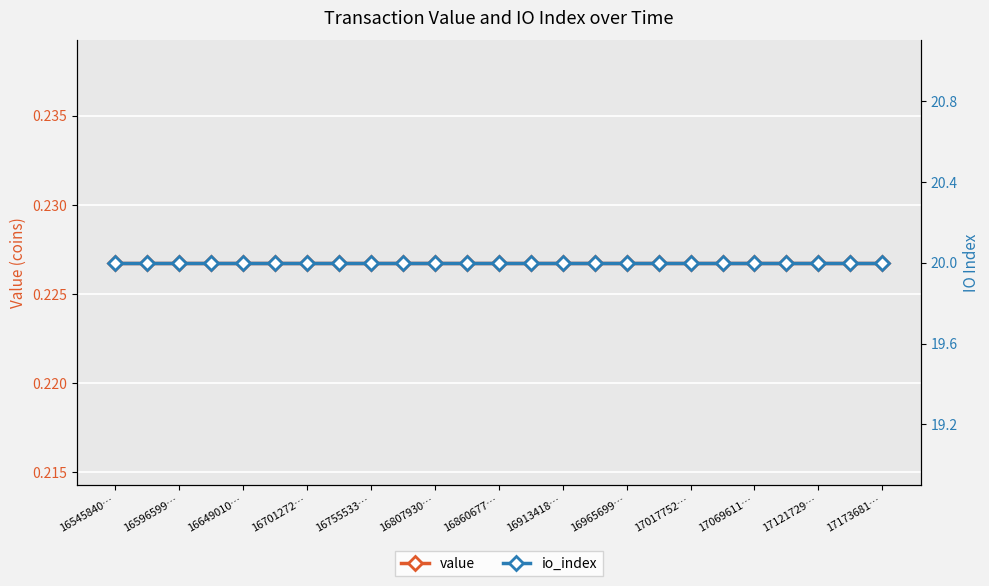

At how many categories does at least one series exceed 17?

25